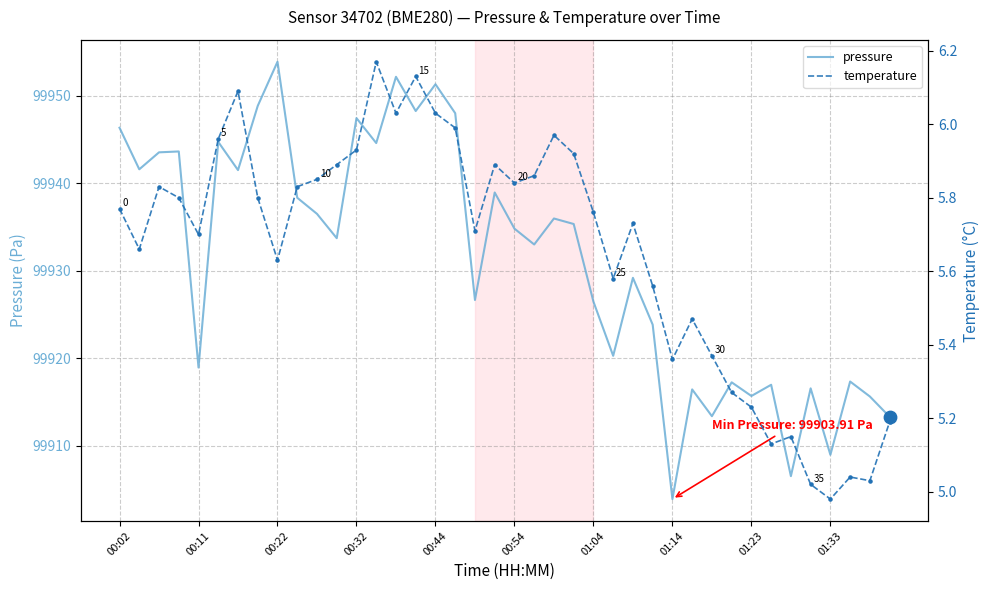

Which series reaches the maximum Y coordinate?

pressure